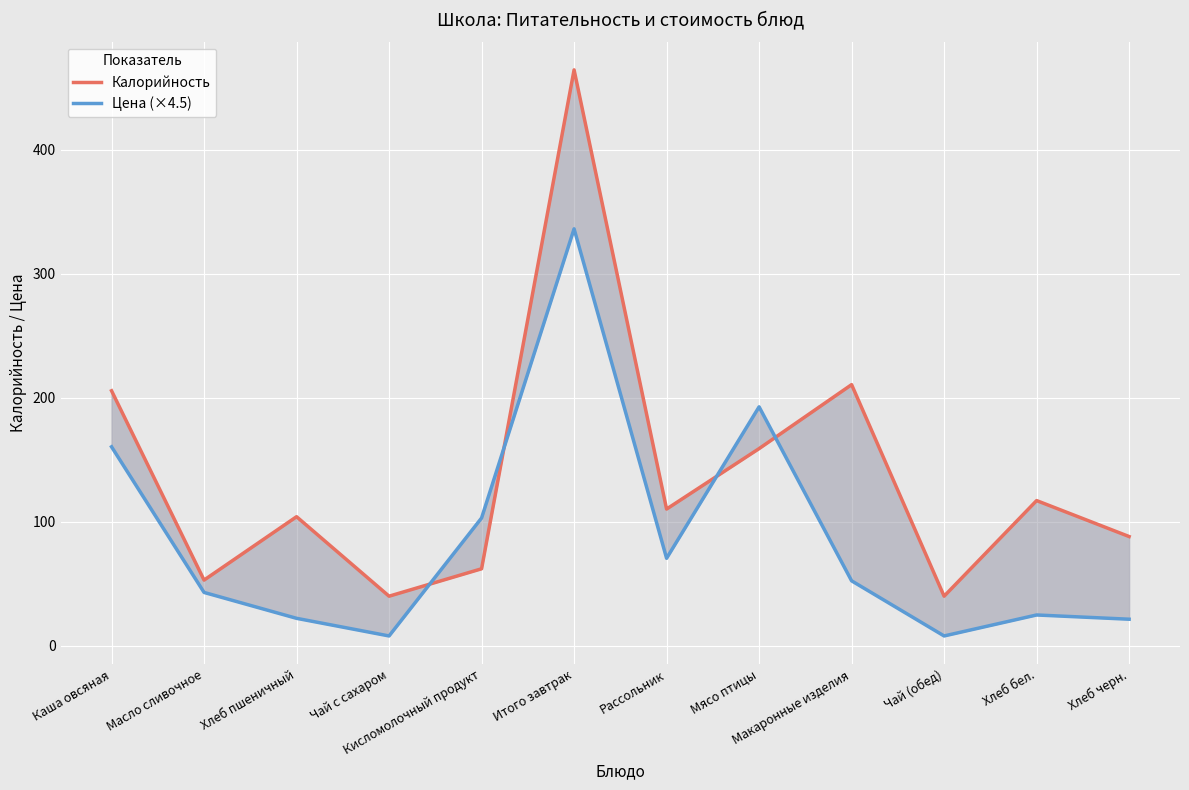

At which category is the sum across all series the highest?

Итого завтрак